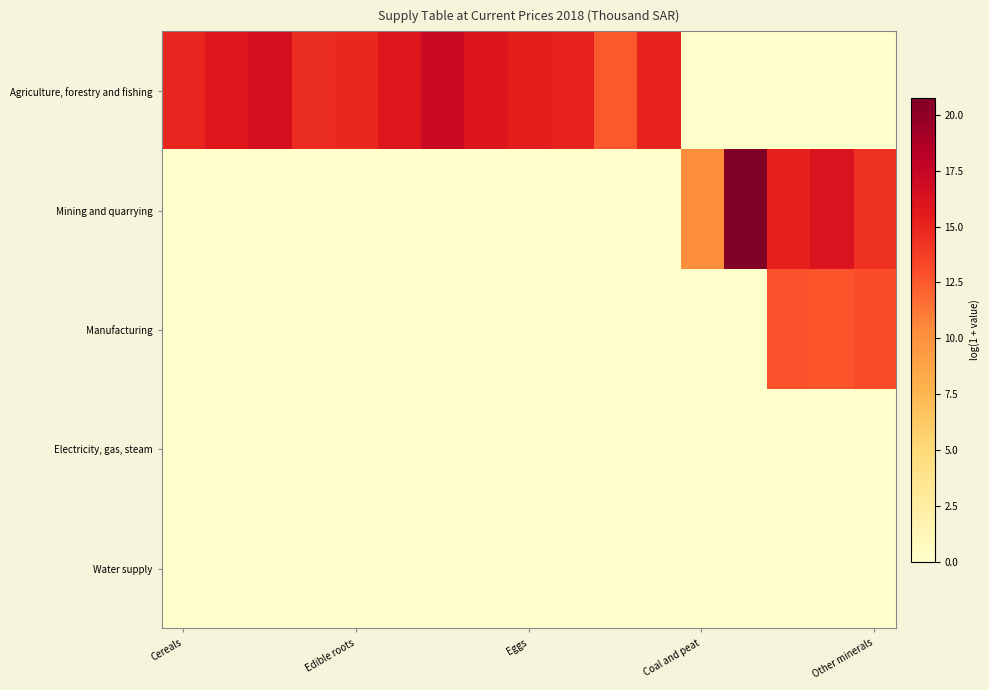

At which category is the sum across all series the highest?

15